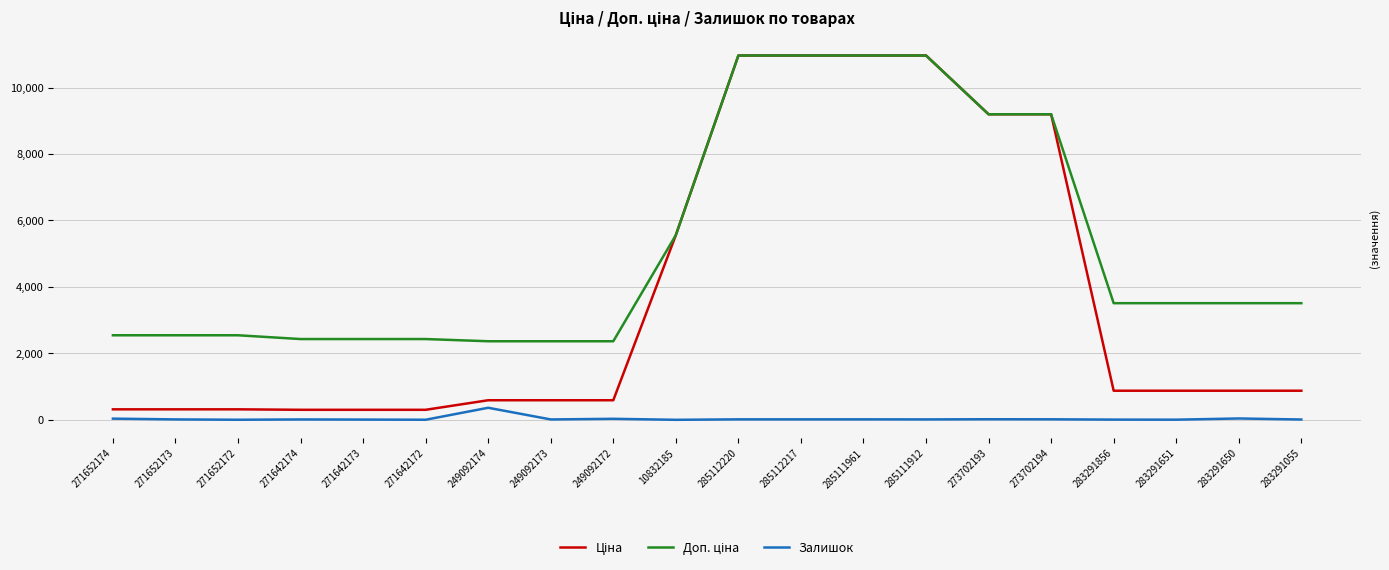

The Залишок series shows 38.0 at 271652174. True or false?

True